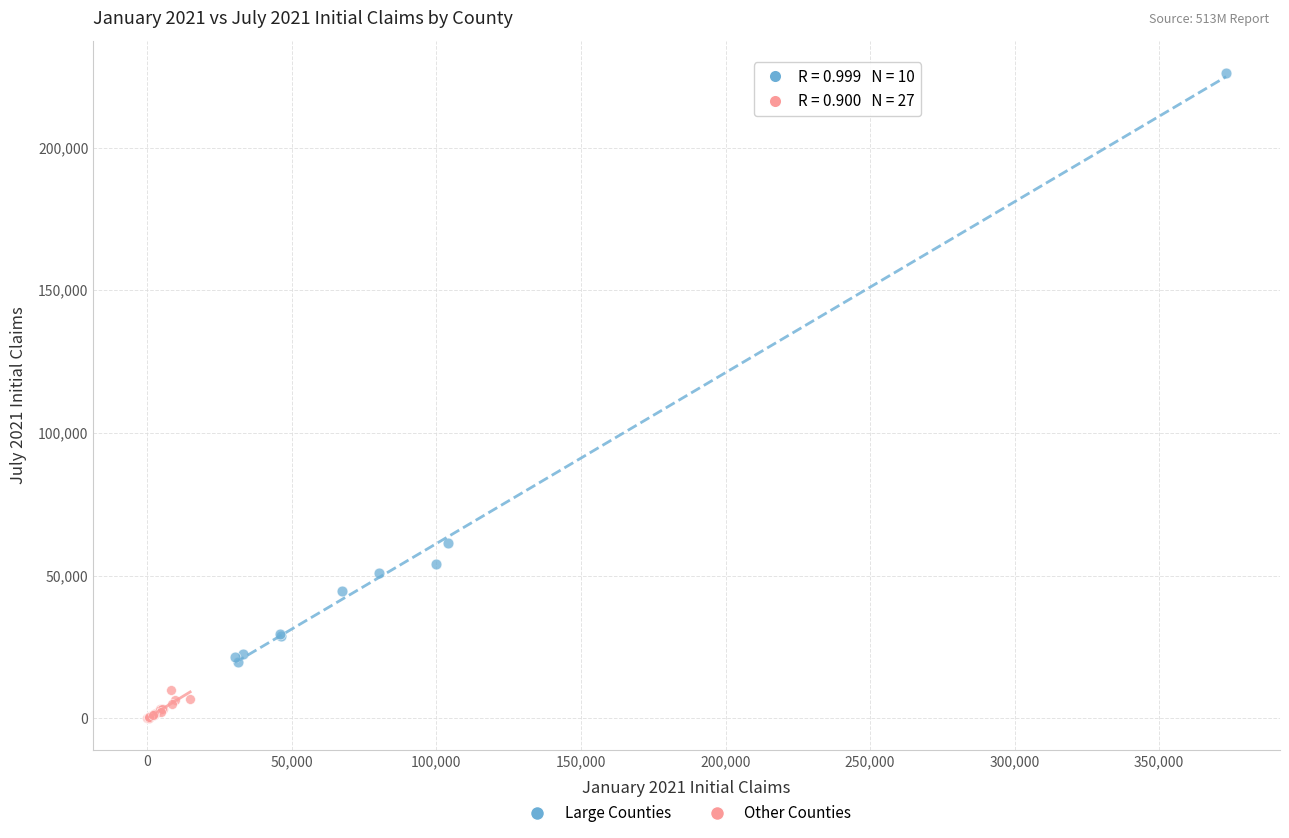

What are all the series names shown in the legend?

Large Counties, Other Counties